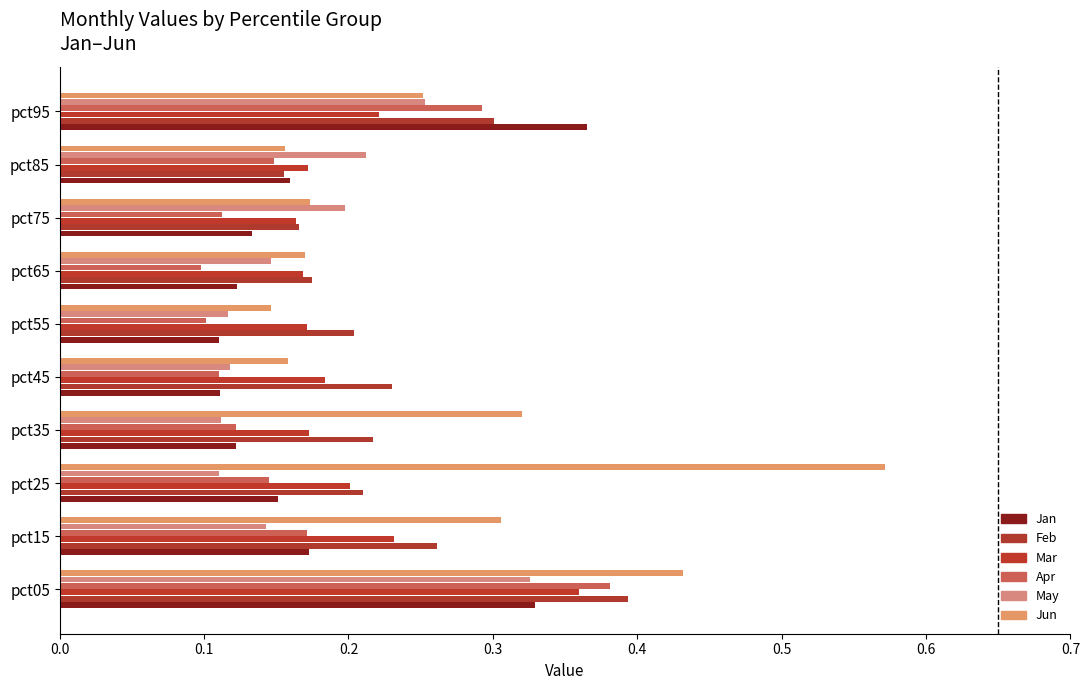

How many data points does each series have?

10